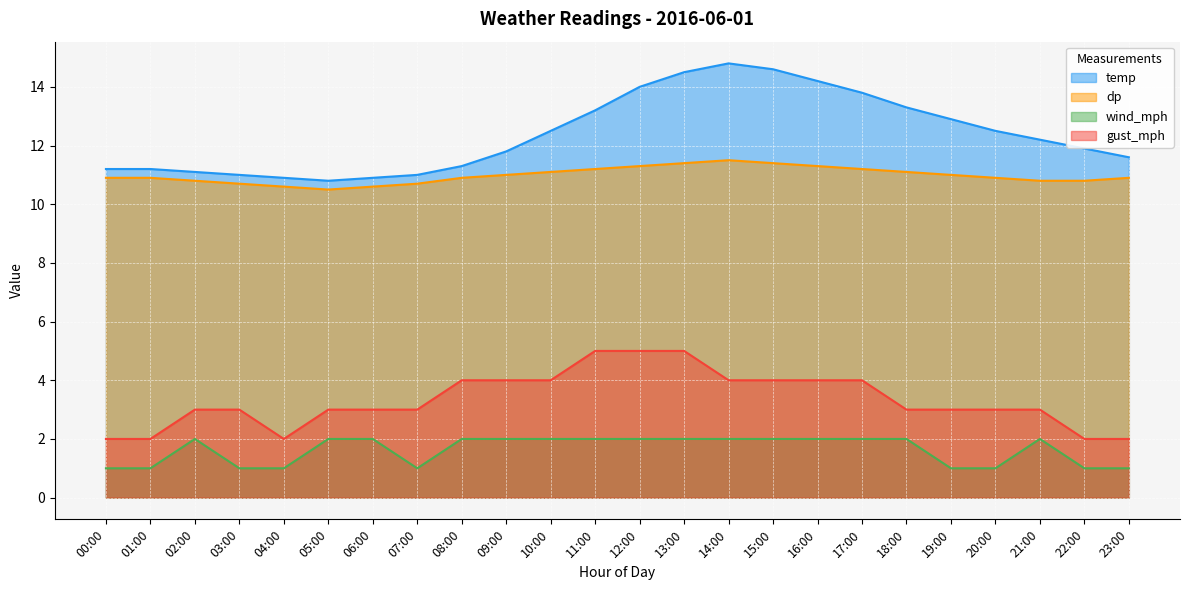

What is the label of the 9th point from the left?

08:00